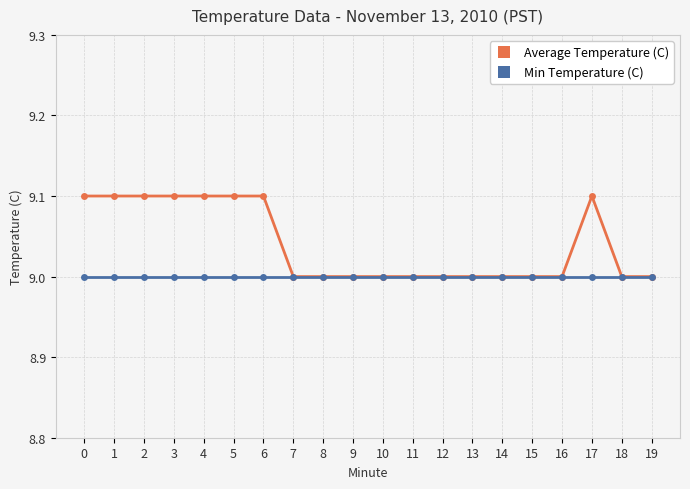

Which series has the largest total across all categories?

Average Temperature (C)